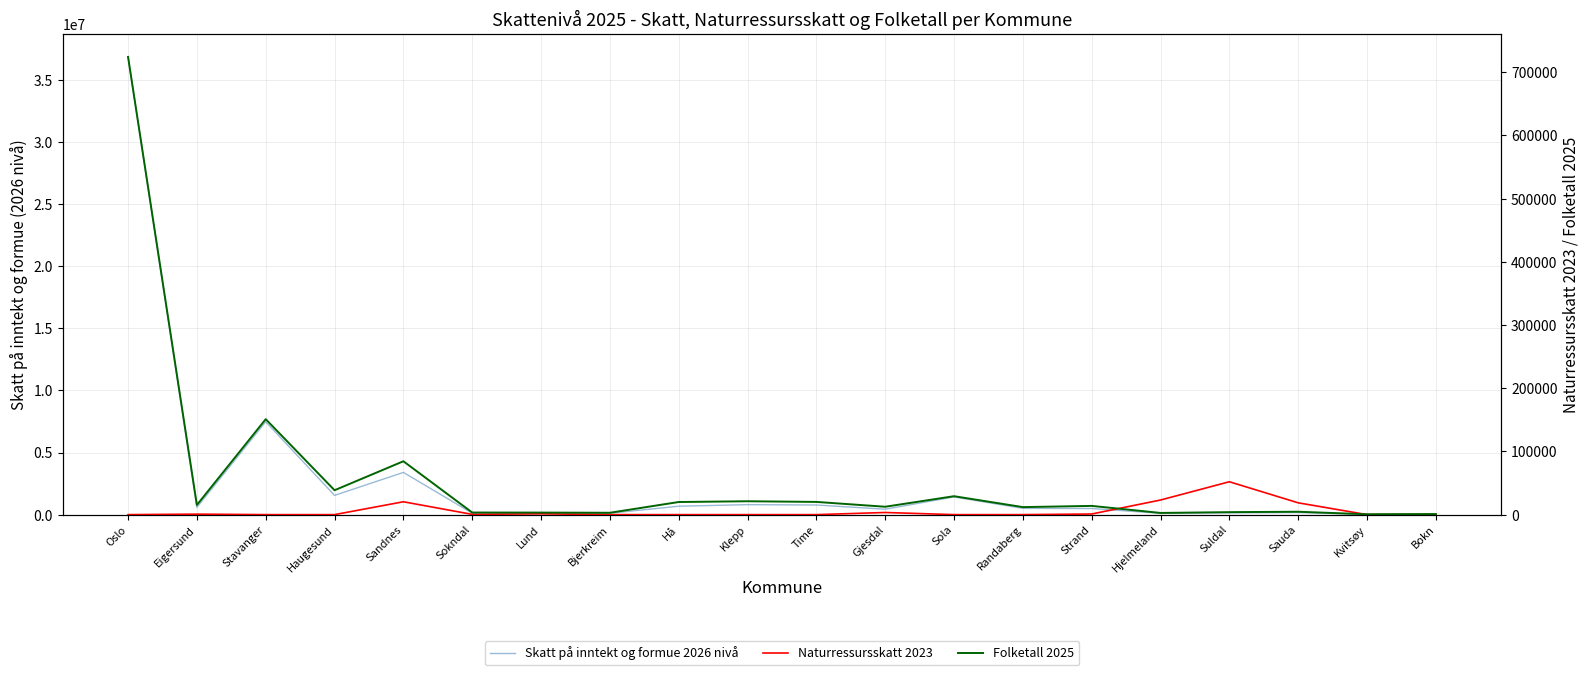

Between Haugesund and Strand, which is larger?

Haugesund